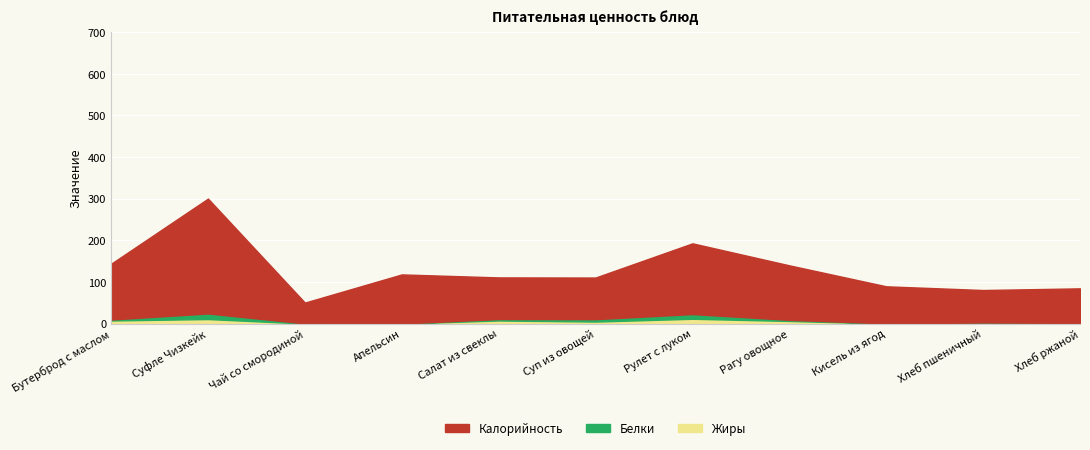

At Хлеб ржаной, list the series in order from smallest to largest.

Жиры, Белки, Калорийность